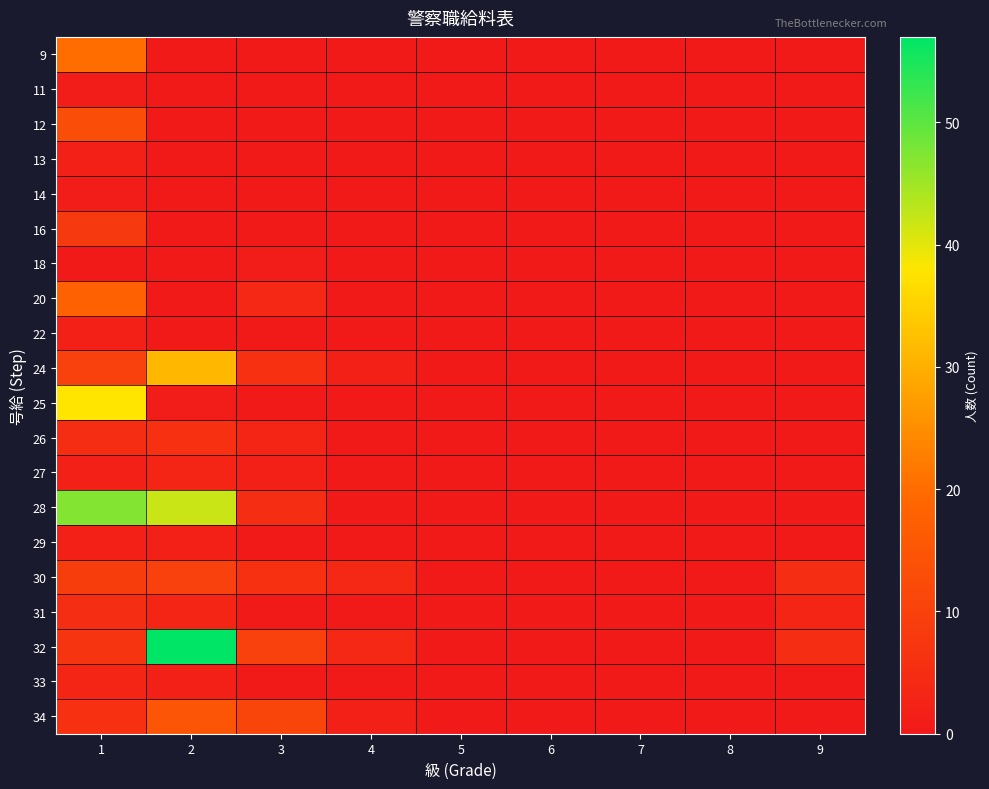

At which category is the sum across all series the highest?

1